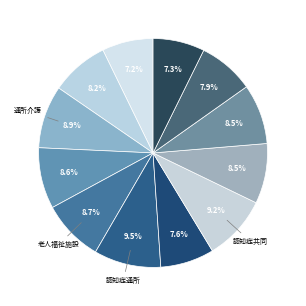

How many slices are in this pie chart?

12